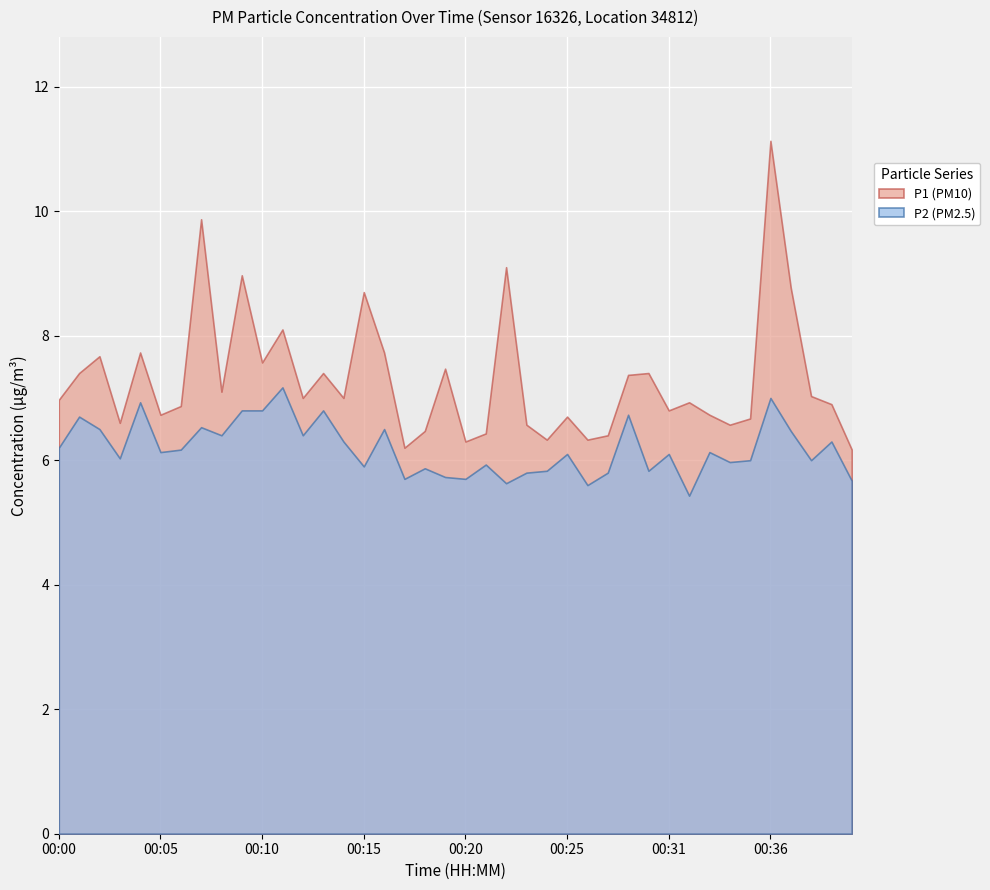

Reading right to left, transcribe all the data shown in this chart.

P1: 6.2	6.9	7.0	8.8	11.1	6.7	6.6	6.7	6.9	6.8	7.4	7.4	6.4	6.3	6.7	6.3	6.6	9.1	6.4	6.3	7.5	6.5	6.2	7.7	8.7	7.0	7.4	7.0	8.1	7.6	9.0	7.1	9.9	6.9	6.7	7.7	6.6	7.7	7.4	7.0
P2: 5.7	6.3	6.0	6.5	7.0	6.0	6.0	6.1	5.4	6.1	5.8	6.7	5.8	5.6	6.1	5.8	5.8	5.6	5.9	5.7	5.7	5.9	5.7	6.5	5.9	6.3	6.8	6.4	7.2	6.8	6.8	6.4	6.5	6.2	6.1	6.9	6.0	6.5	6.7	6.2